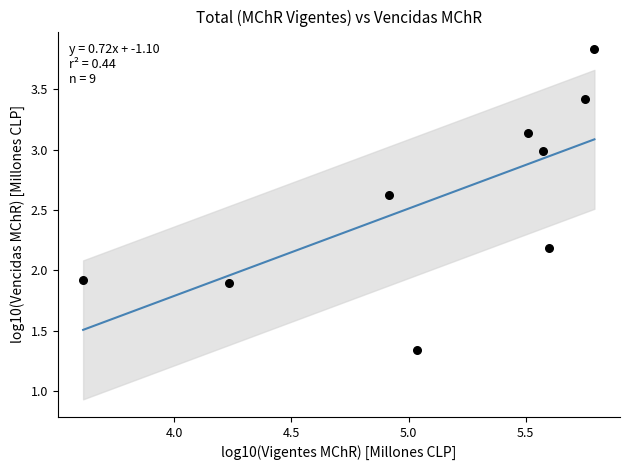

What is the range of Y values (max minus min)?

2.5